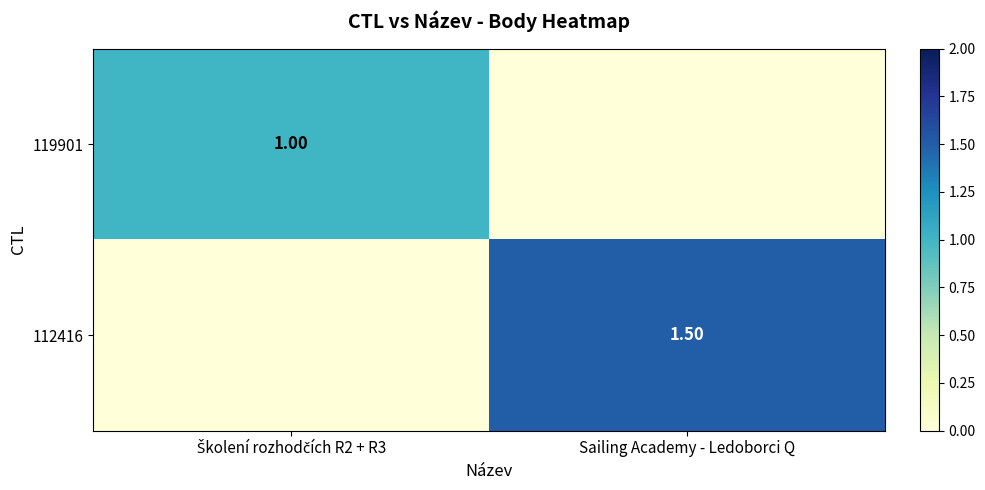

What is the difference between the maximum and minimum values in the 112416 series?

1.5